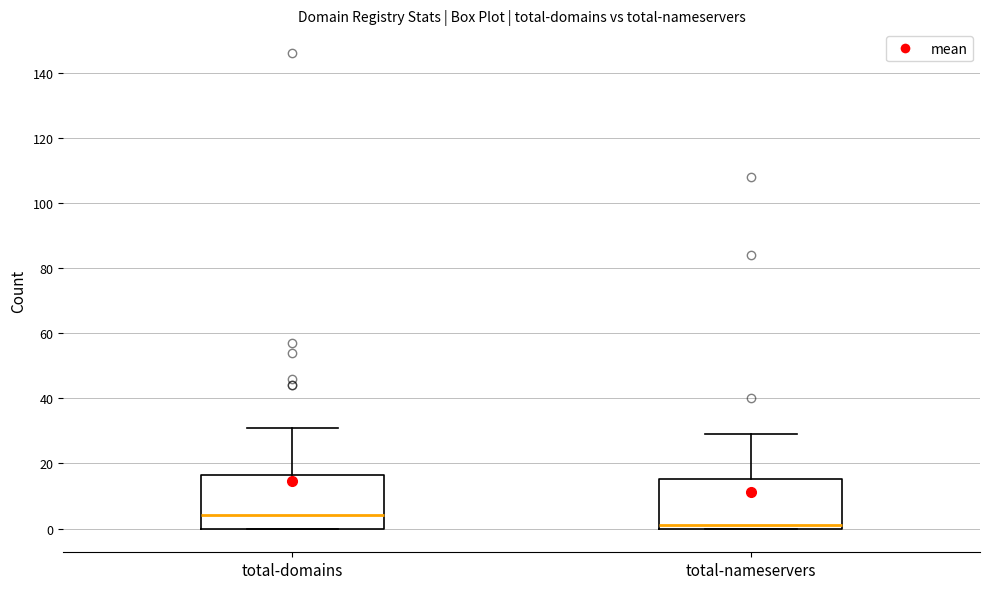

Reading left to right, read every box against the y-axis: the position of its median line, the range the box covers, and the ends of its whiskers. The values are not printed on the chart, so give them approximately, as read against the axis.

total-domains: median 4, box 0 to 16, whiskers 0 to 32
total-nameservers: median 2, box 0 to 16, whiskers 0 to 30